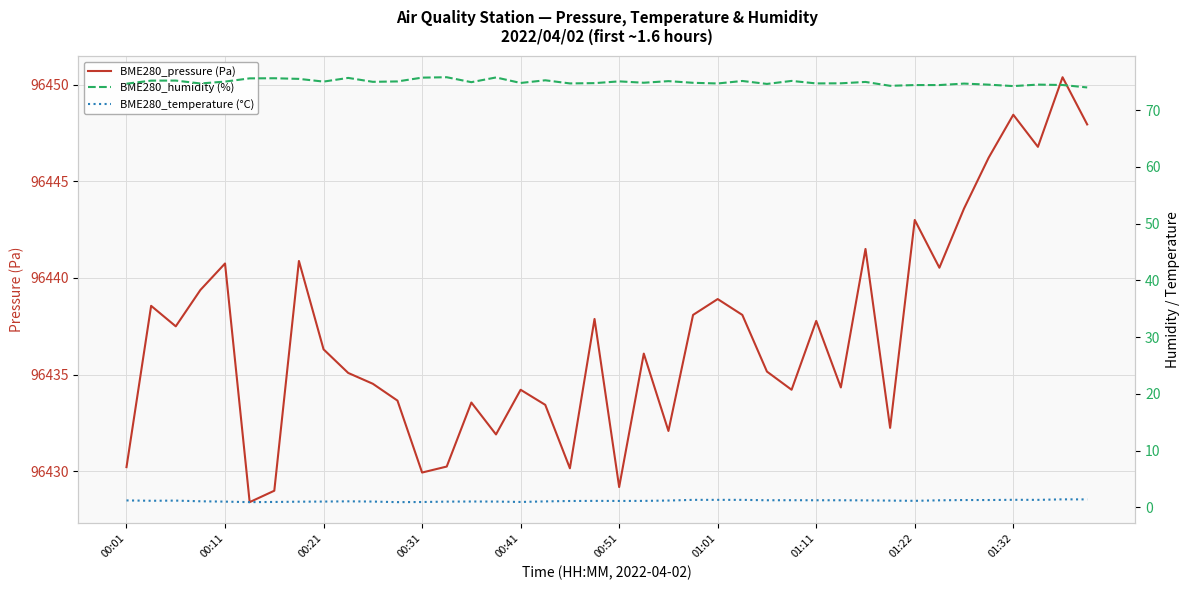

Rank the series by their maximum value, from highest to lowest.

BME280_pressure (Pa), BME280_humidity (%), BME280_temperature (°C)